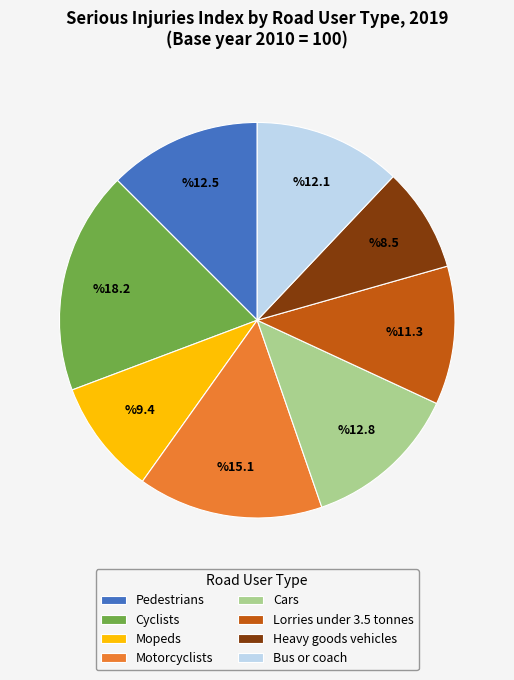

Combined, do Heavy goods vehicles and Mopeds account for over 50%?

No